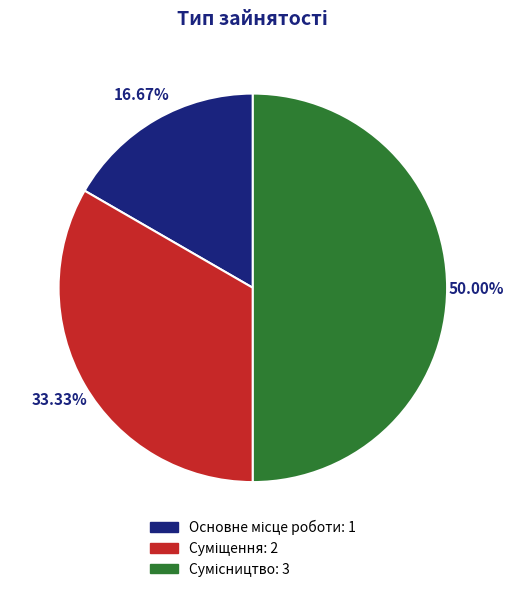

To the nearest percent, what portion does Суміщення represent?

33%